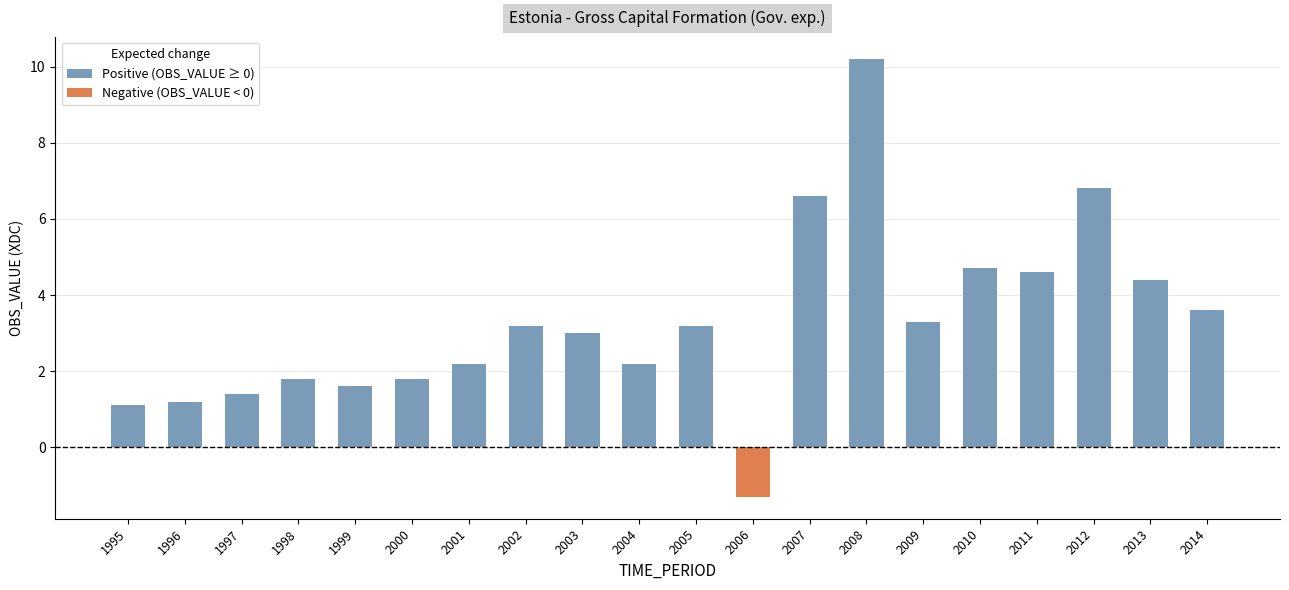

What is the change in value from 1997 to 2001?

+0.8